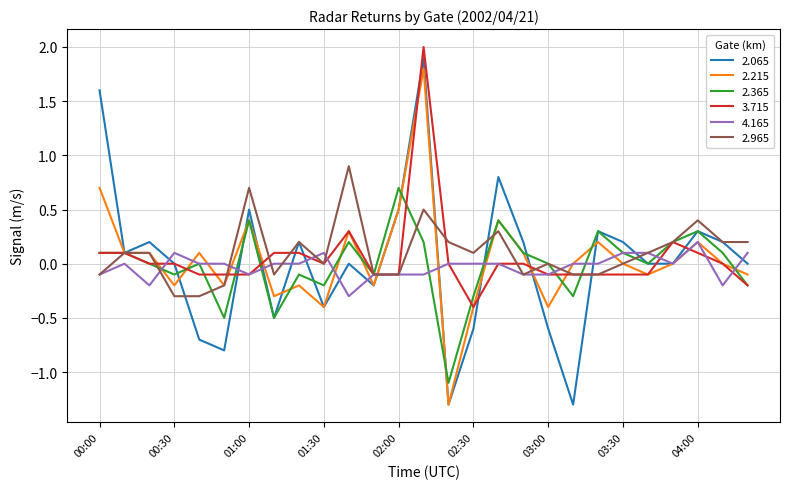

Which series has the widest spread of values?

2.065